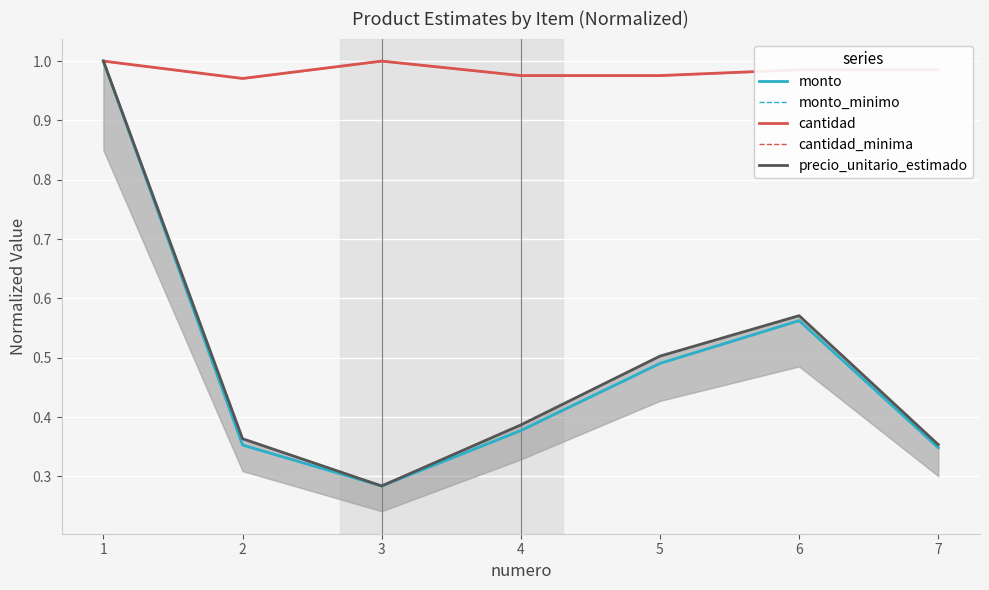

What is the sum of all cantidad values?

6.9